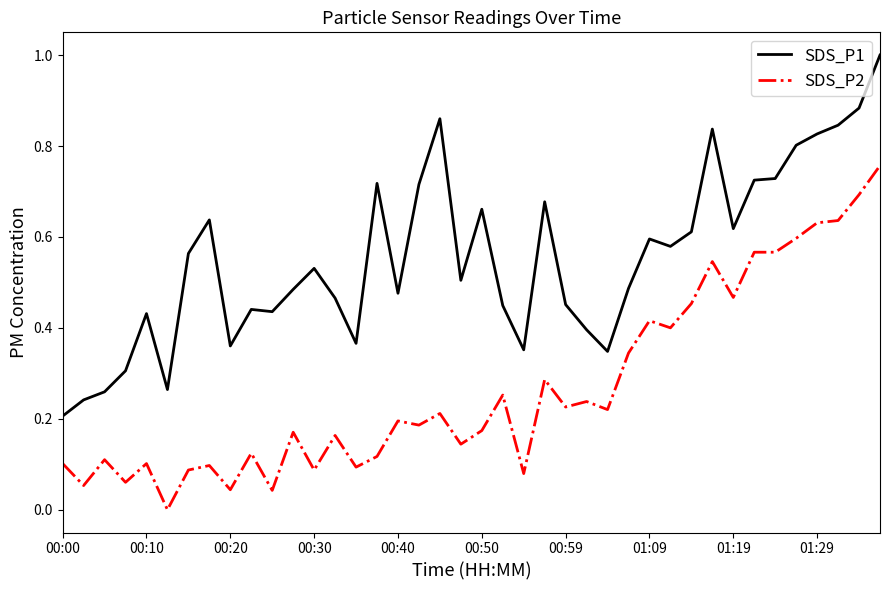

Rank the series by their average value, from highest to lowest.

SDS_P1, SDS_P2